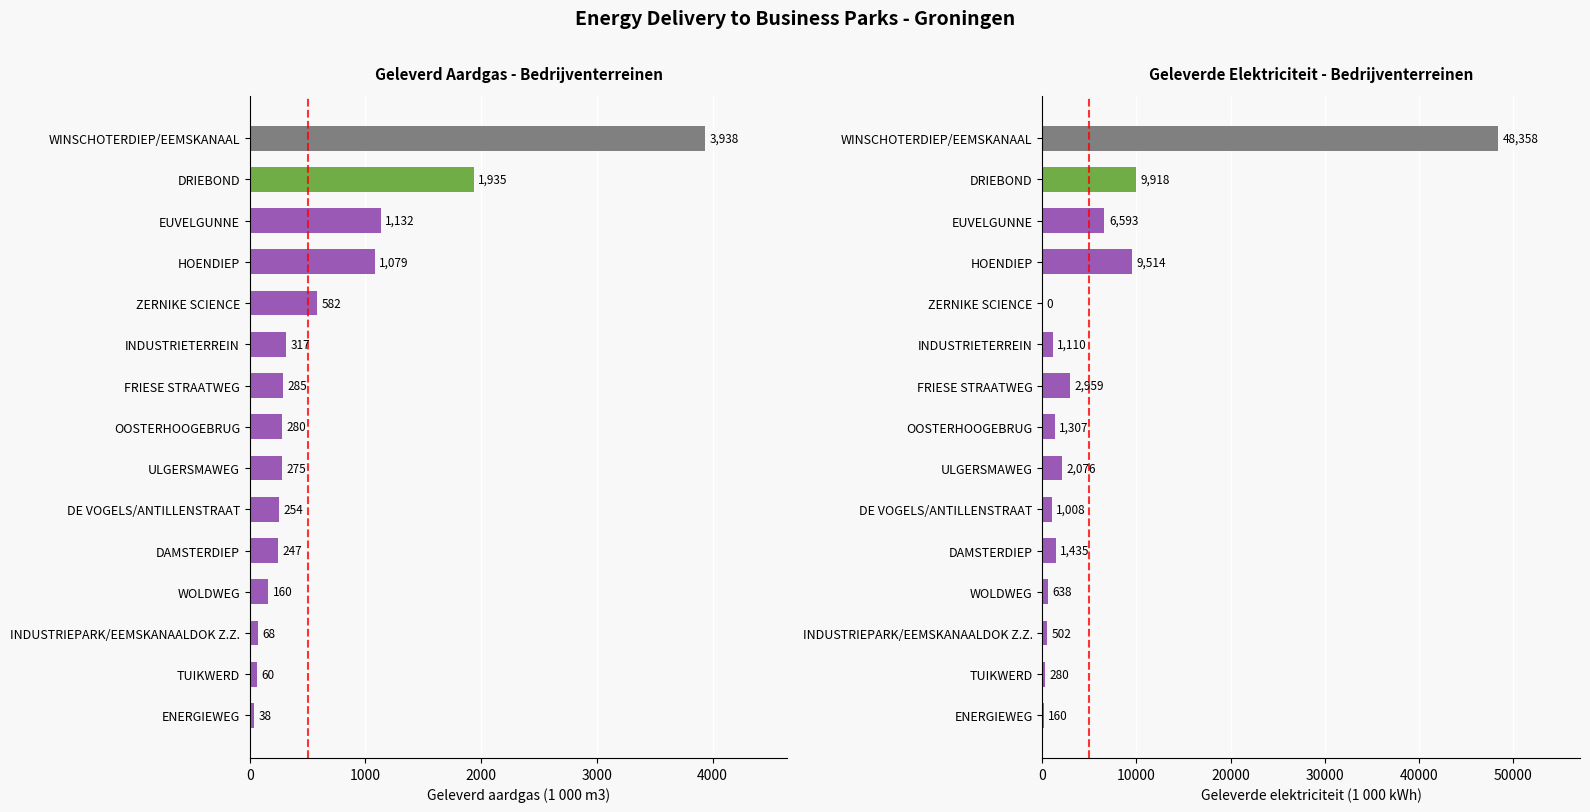

How many bars are there in total?

30